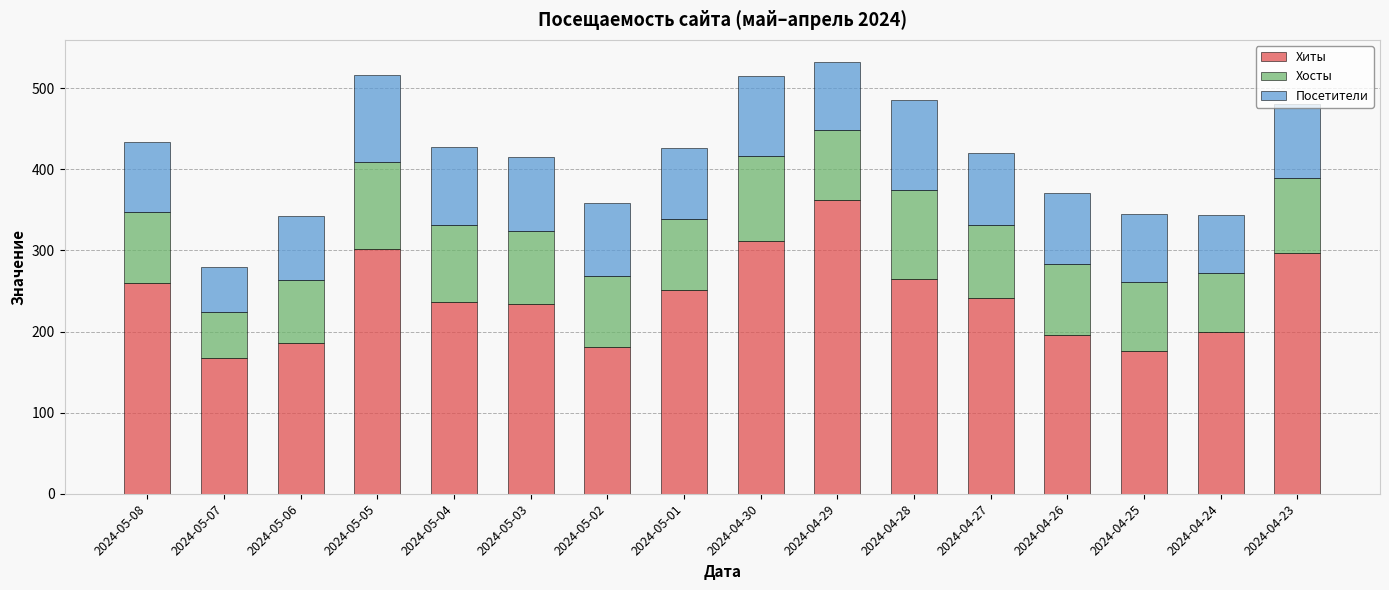

What is the maximum value for Хиты?

362